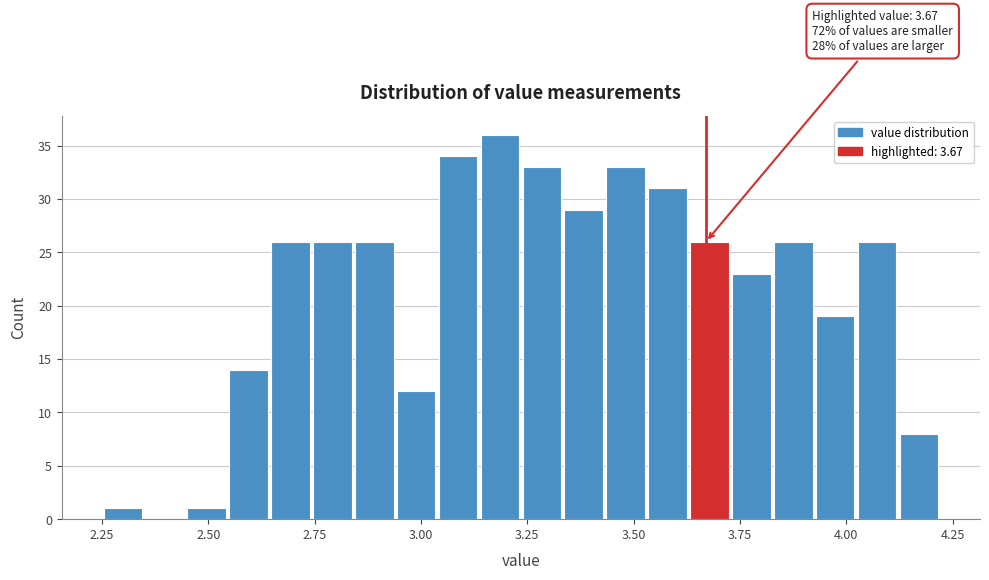

Around what value on the x-axis is the tallest bar? Give the approximate position of its centre, as read against the axis.

3.20